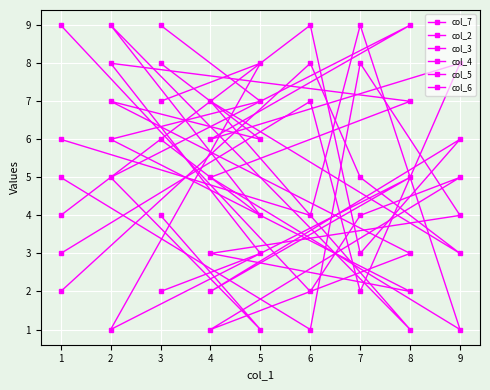

Count the number of categories in the chart.

9